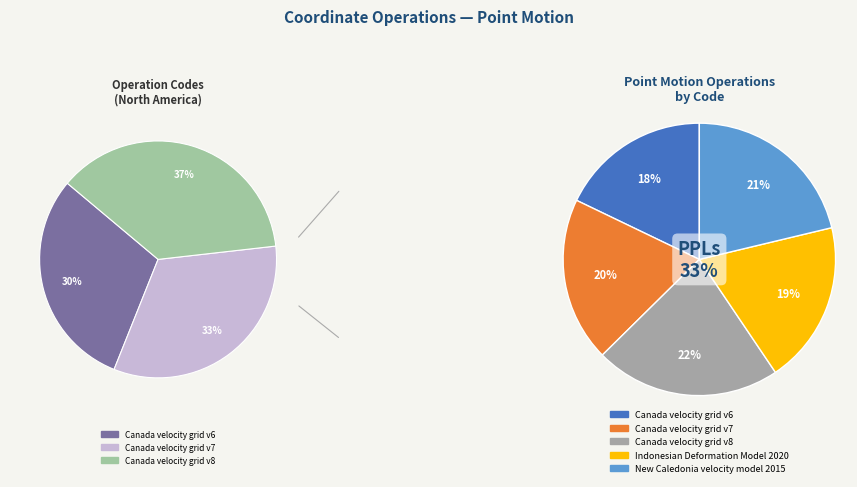

Is Canada velocity grid v6 the majority of the pie?

No